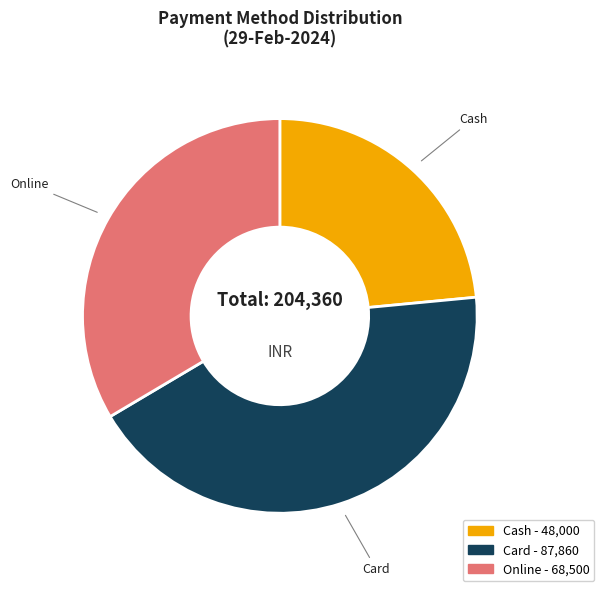

Is there a majority slice in this chart?

No